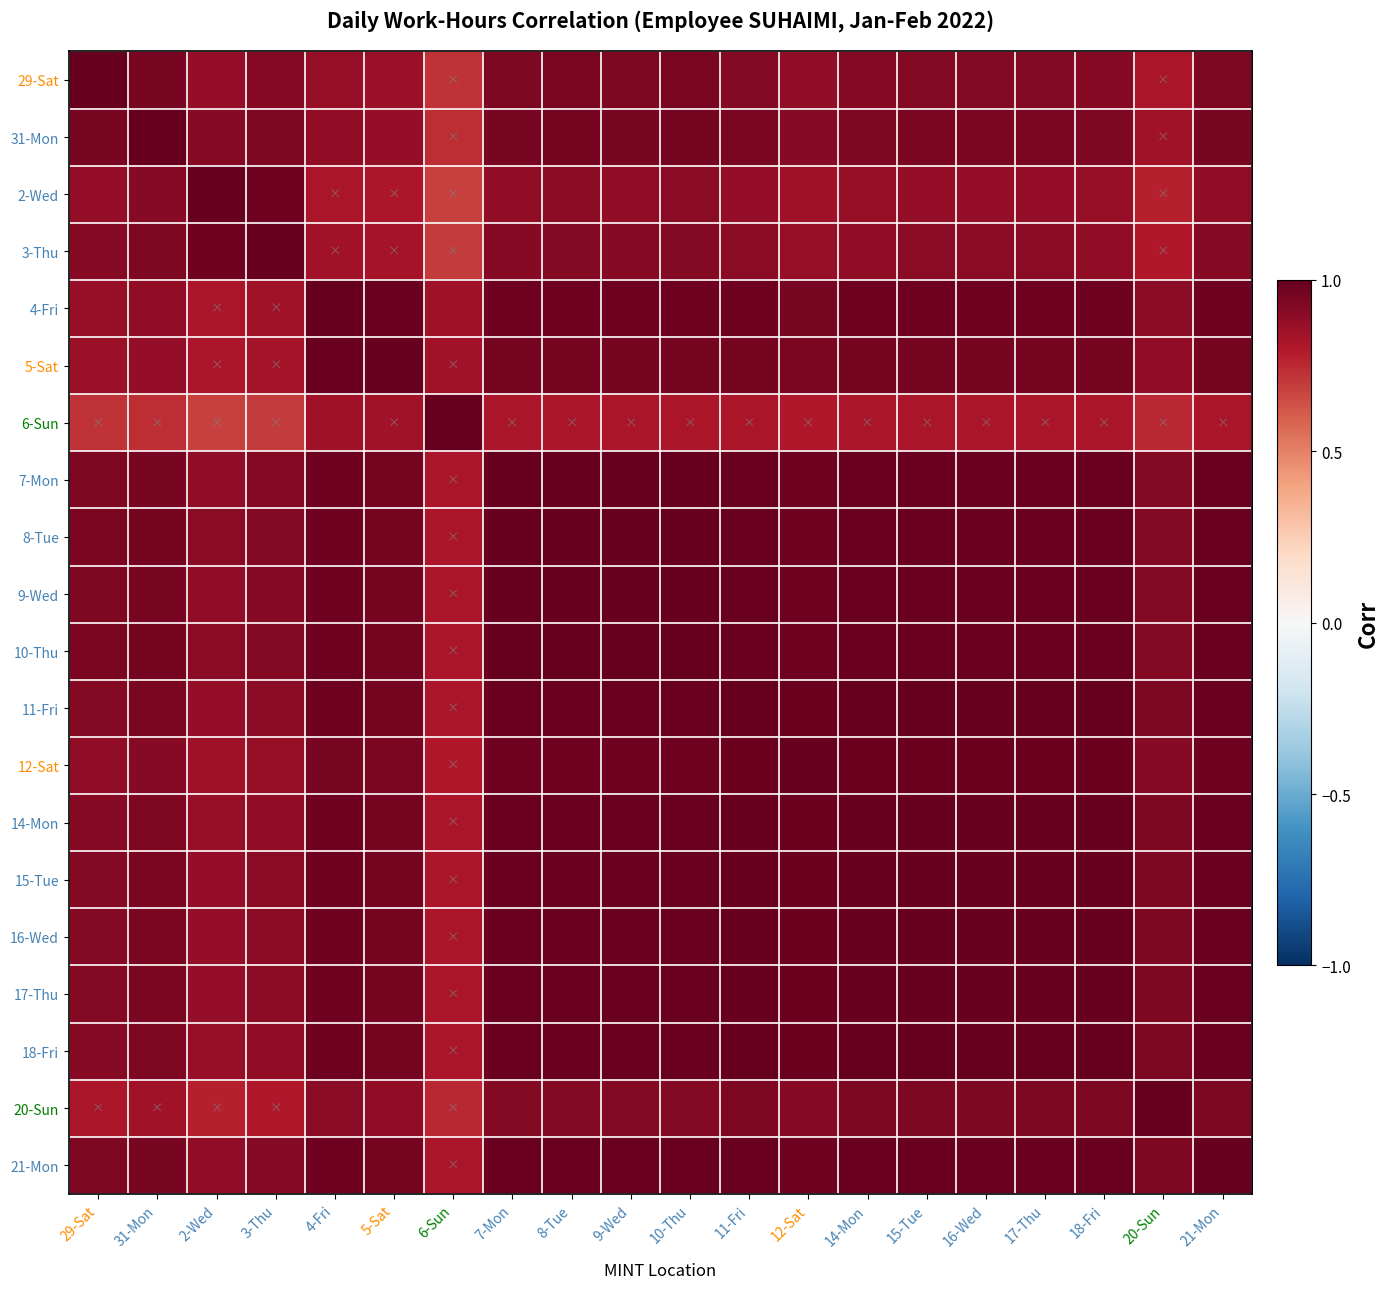

Which has a higher value, 9-Wed or 6-Sun?

9-Wed